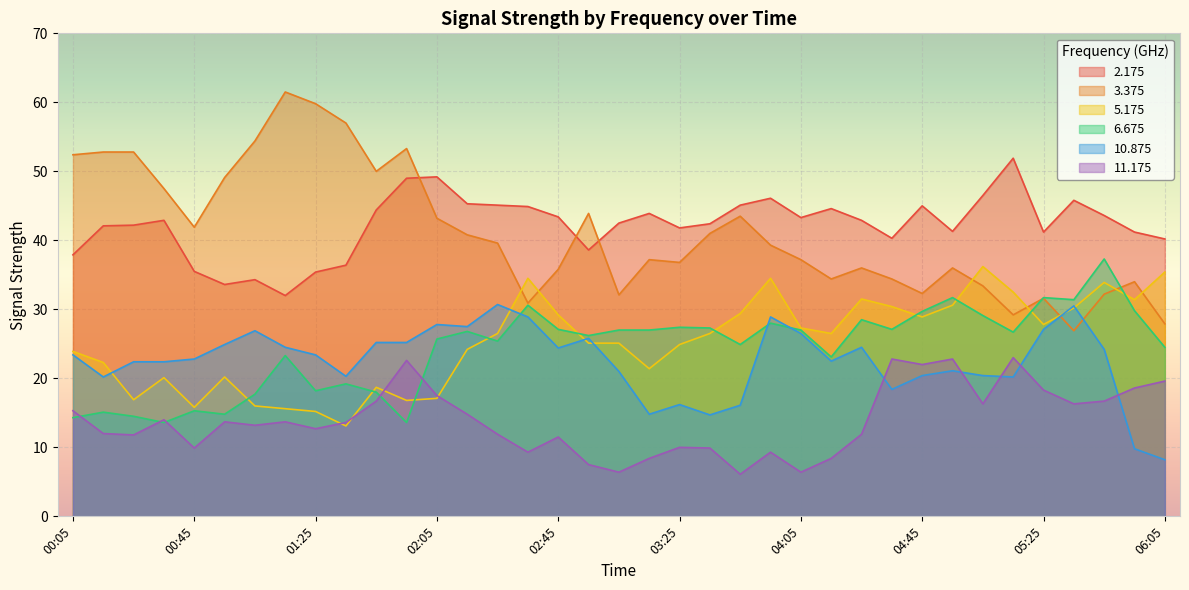

Count the number of categories in the chart.

37